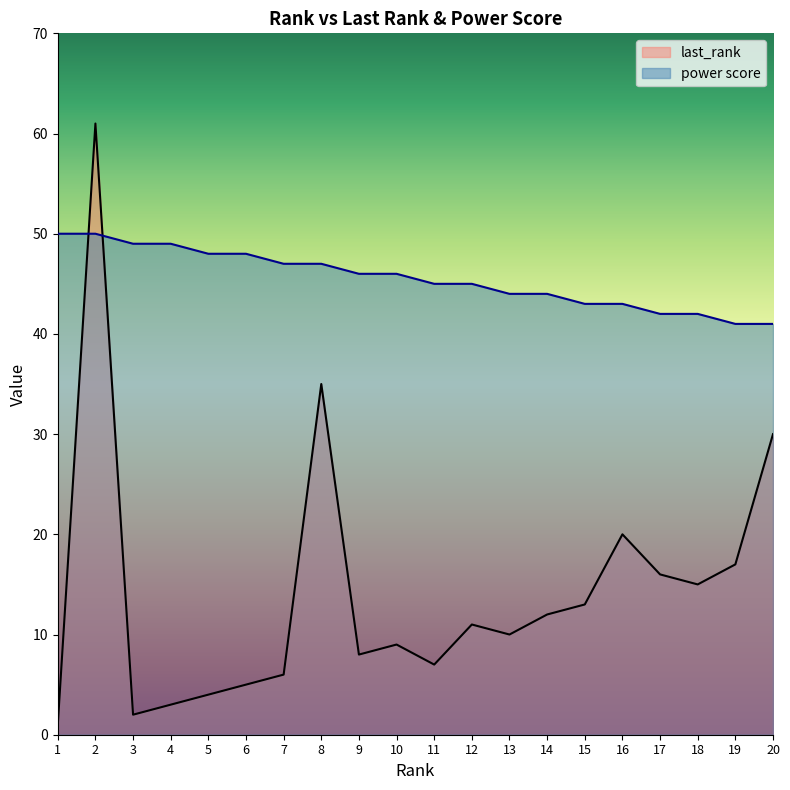

At which category is the sum across all series the highest?

2